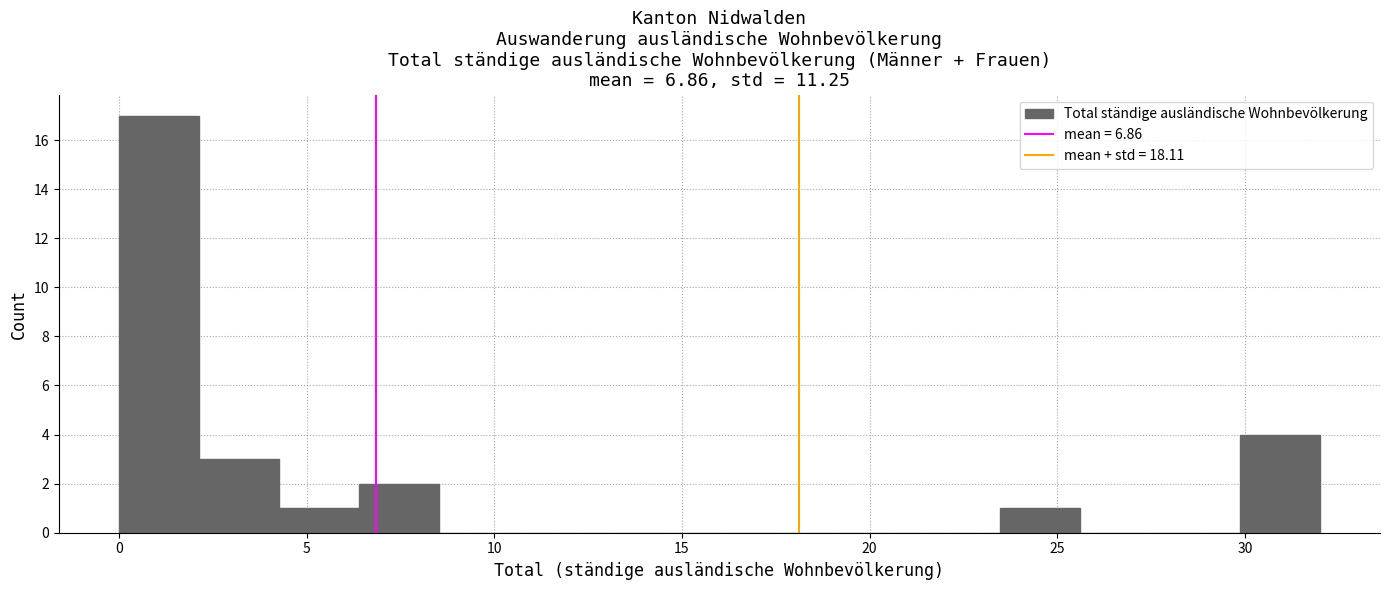

Reading left to right, transcribe this chart: for each bar, give the range it covers on the x-axis and its height. Neither the bar edges nor the heights are printed on the chart, so give them approximately, as read against the axes.

0.0 to 2.0: 17
2.0 to 4.5: 3
4.5 to 6.5: 1
6.5 to 8.5: 2
8.5 to 10.5: 0
10.5 to 13.0: 0
13.0 to 15.0: 0
15.0 to 17.0: 0
17.0 to 19.0: 0
19.0 to 21.5: 0
21.5 to 23.5: 0
23.5 to 25.5: 1
25.5 to 27.5: 0
27.5 to 30.0: 0
30.0 to 32.0: 4